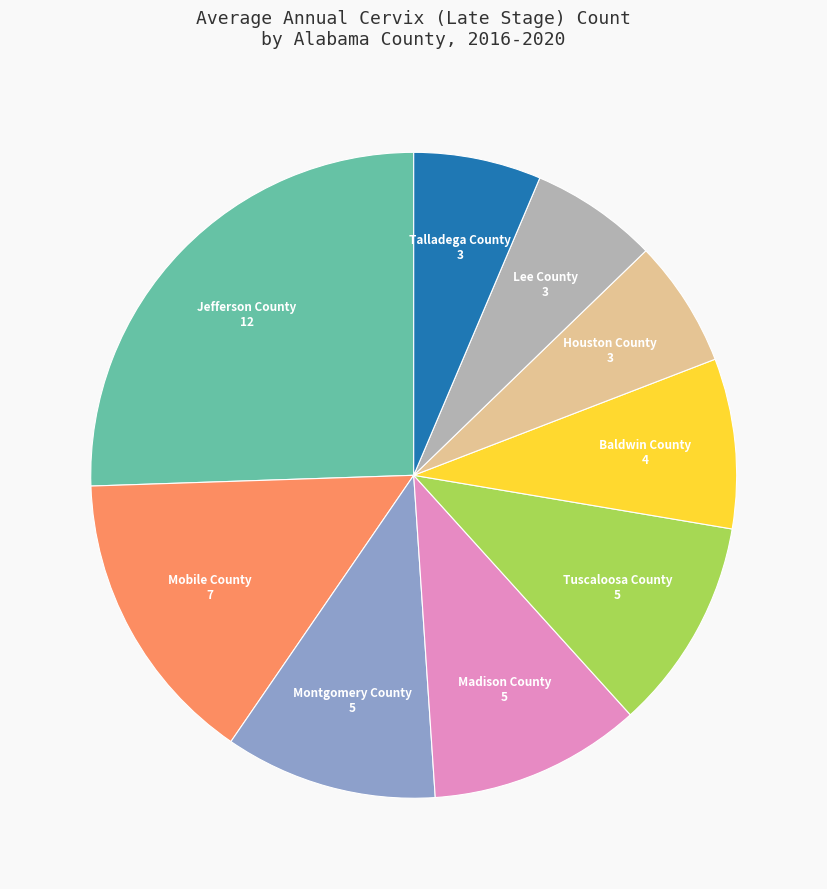

Approximately how many times larger is the value at Jefferson County compared to Baldwin County?

3.0